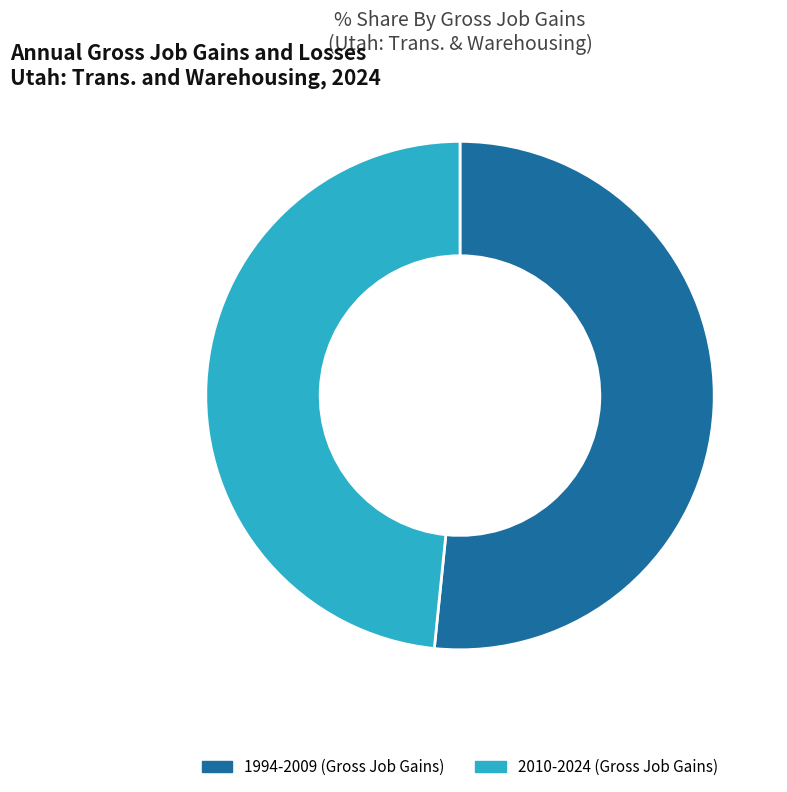

Does any single category account for the majority?

Yes